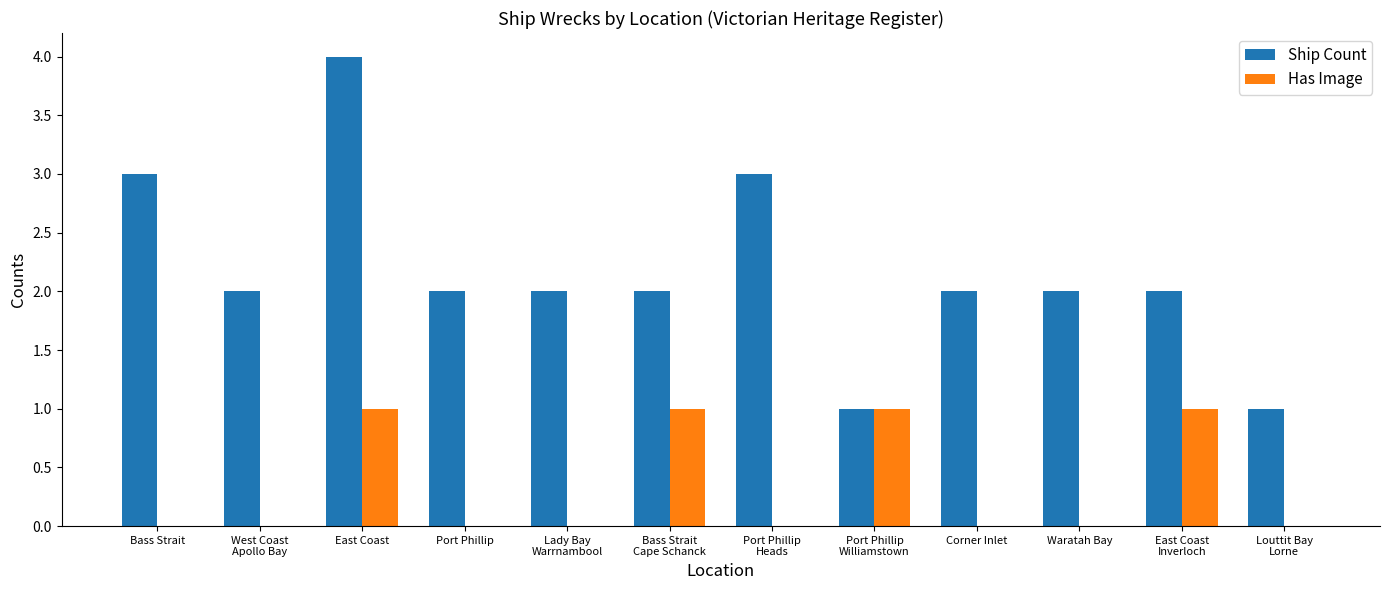

Which series changed the most between Bass Strait and Corner Inlet?

Ship Count